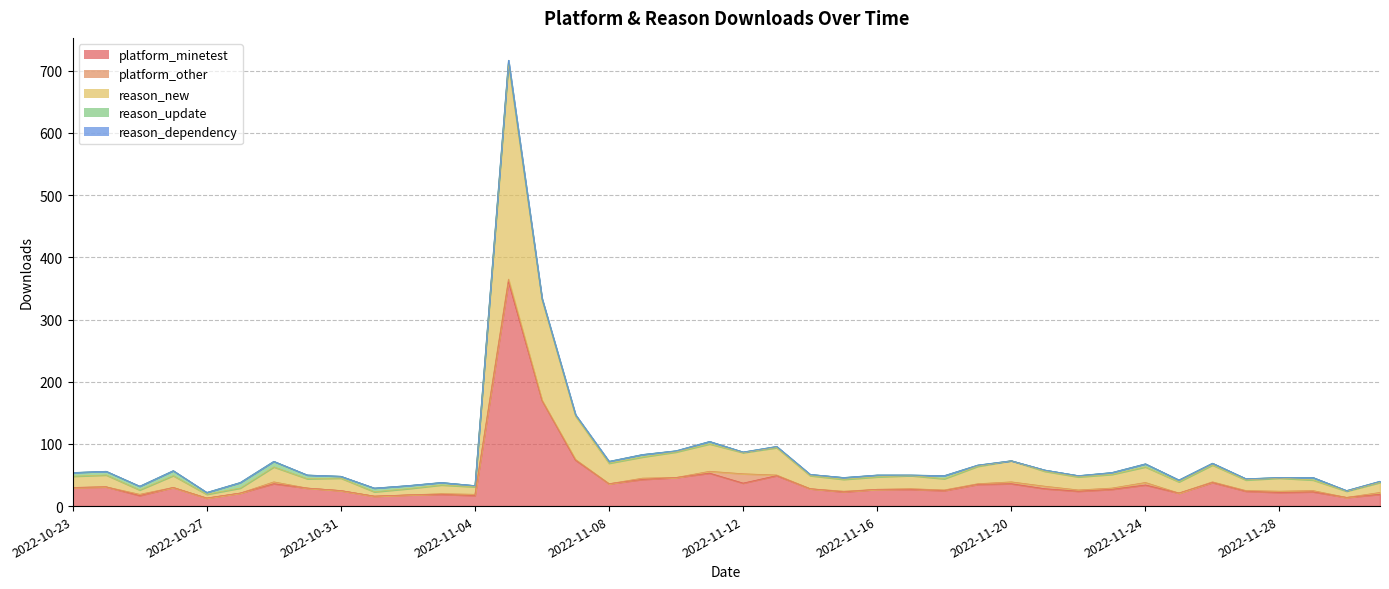

What position from the right is 2022-11-17?

15